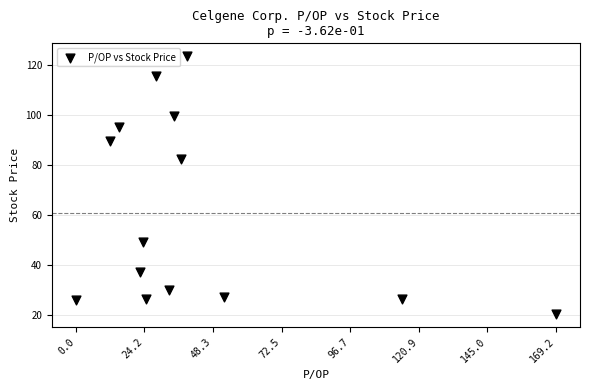

What Y value in the scatter plot is closest to 71?

82.4